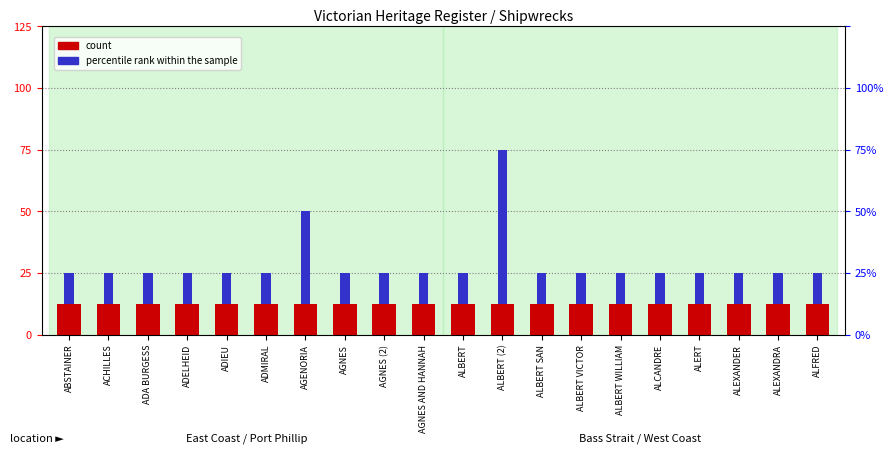

At which category does the chart reach its minimum across all series?

ABSTAINER